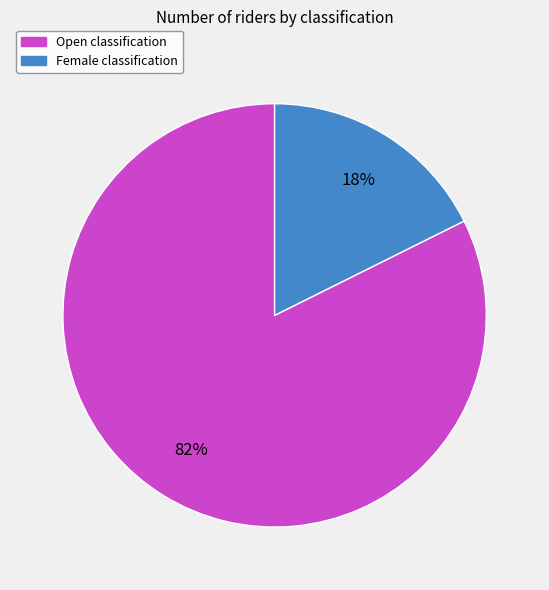

To the nearest percent, what is the average slice percentage?

50%